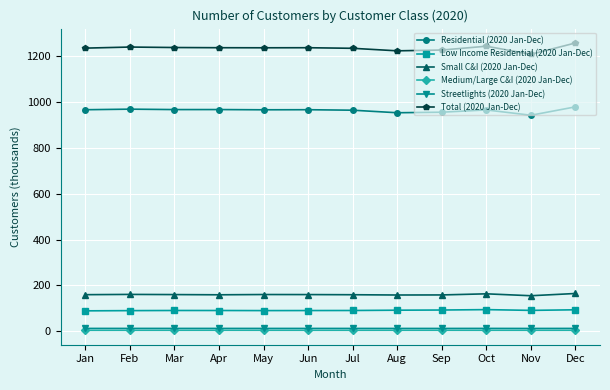

The Small C&I (2020 Jan-Dec) series shows 296.2 at Dec. True or false?

False